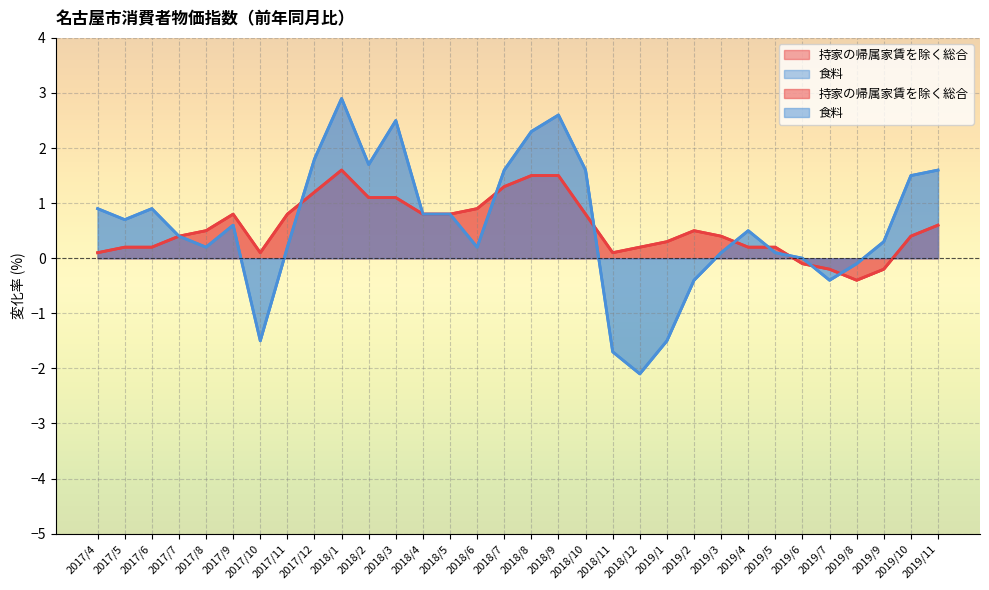

Reading left to right, what are all the values shown in this chart?

持家の帰属家賃を除く総合: 0.1	0.2	0.2	0.4	0.5	0.8	0.1	0.8	1.2	1.6	1.1	1.1	0.8	0.8	0.9	1.3	1.5	1.5	0.8	0.1	0.2	0.3	0.5	0.4	0.2	0.2	-0.1	-0.2	-0.4	-0.2	0.4	0.6
食料: 0.9	0.7	0.9	0.4	0.2	0.6	-1.5	0.2	1.8	2.9	1.7	2.5	0.8	0.8	0.2	1.6	2.3	2.6	1.6	-1.7	-2.1	-1.5	-0.4	0.1	0.5	0.1	0.0	-0.4	-0.1	0.3	1.5	1.6